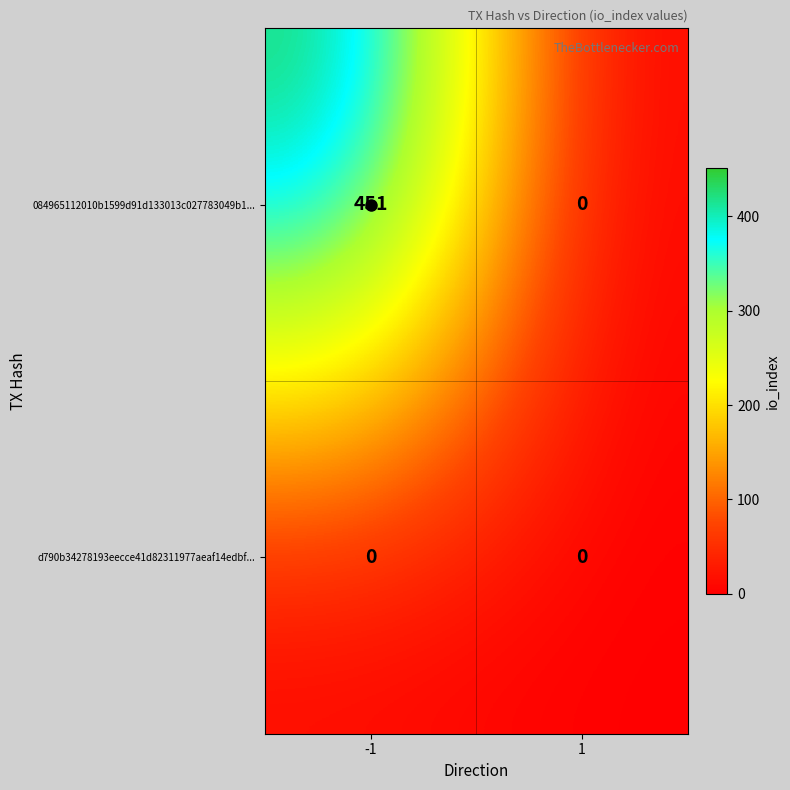

What is the difference between the maximum and minimum values in the 084965112010b1599d91d133013c027783049b1... series?

451